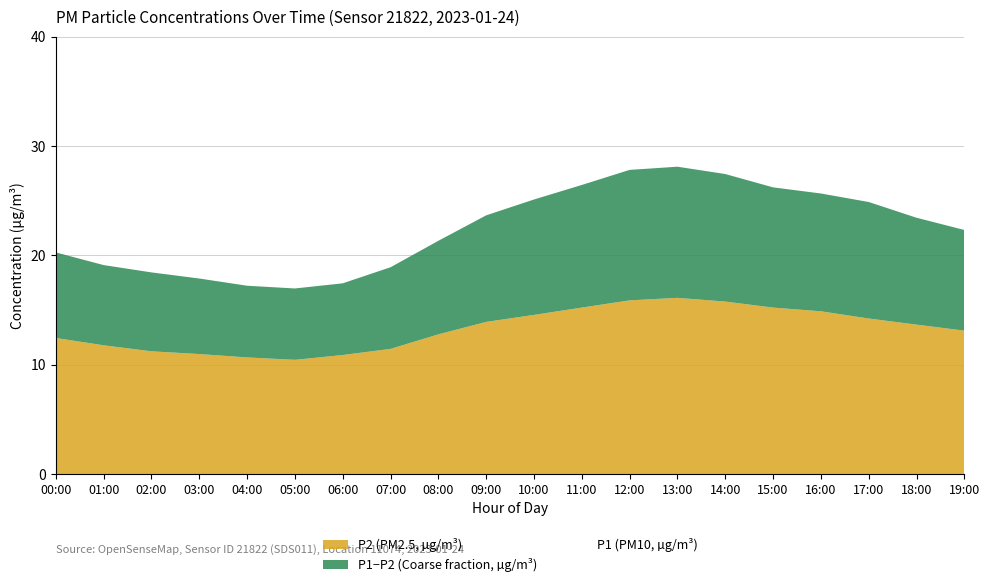

How many interior local peaks does the P2 series have?

1